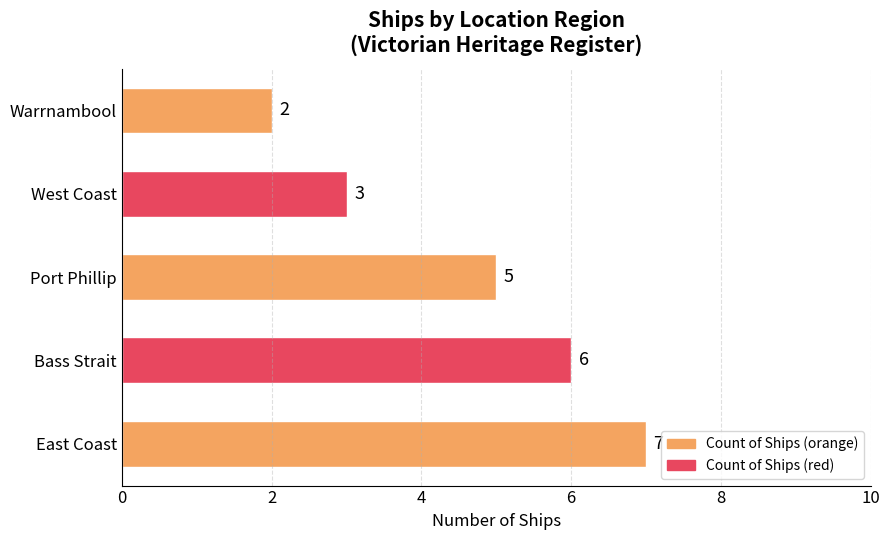

What is the smallest value displayed?

2